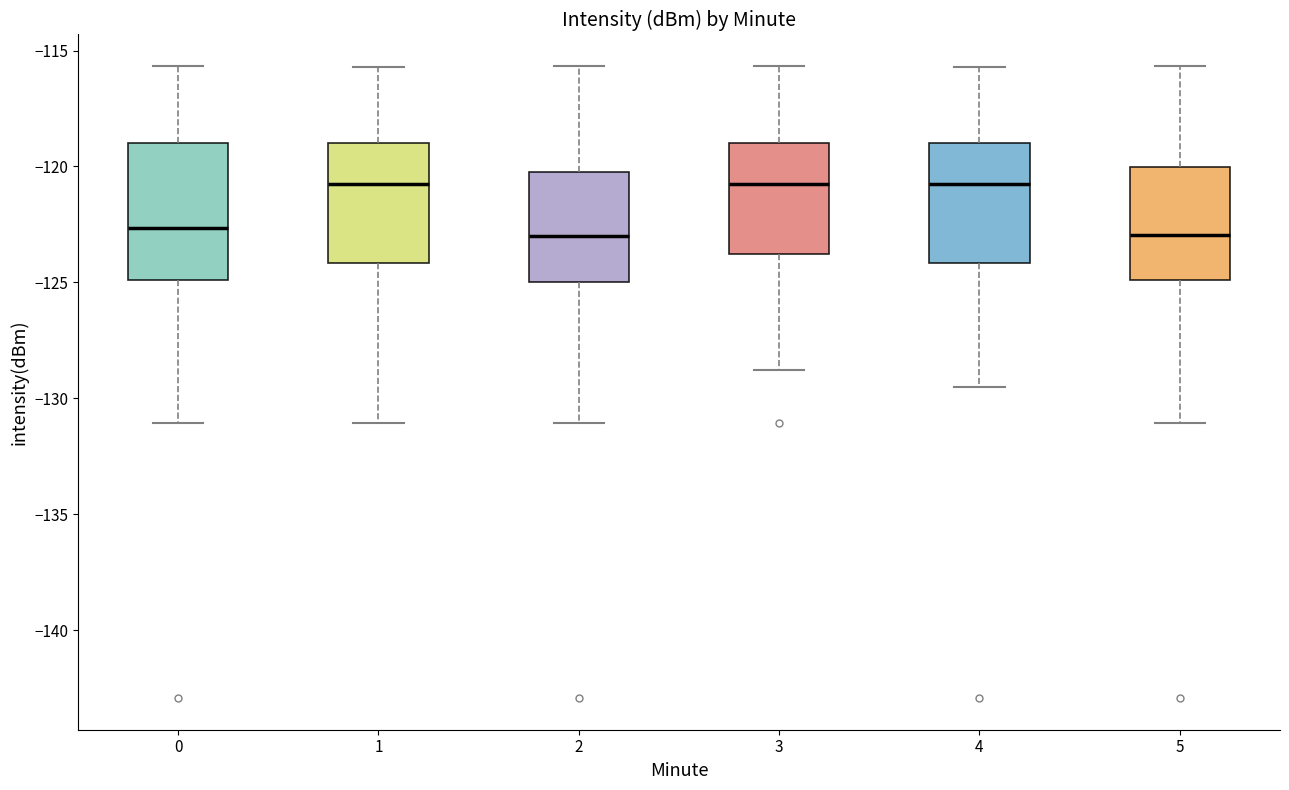

Reading left to right, transcribe this box plot: for each box, give where its median line is, the range the box spans, and where its two whiskers end, as read against the y-axis. The values are not printed on the chart, so give them approximately, as read against the axis.

0: median -122.5, box -125.0 to -119.0, whiskers -131.0 to -115.5
1: median -121.0, box -124.0 to -119.0, whiskers -131.0 to -115.5
2: median -123.0, box -125.0 to -120.0, whiskers -131.0 to -115.5
3: median -121.0, box -124.0 to -119.0, whiskers -129.0 to -115.5
4: median -121.0, box -124.0 to -119.0, whiskers -129.5 to -115.5
5: median -123.0, box -125.0 to -120.0, whiskers -131.0 to -115.5